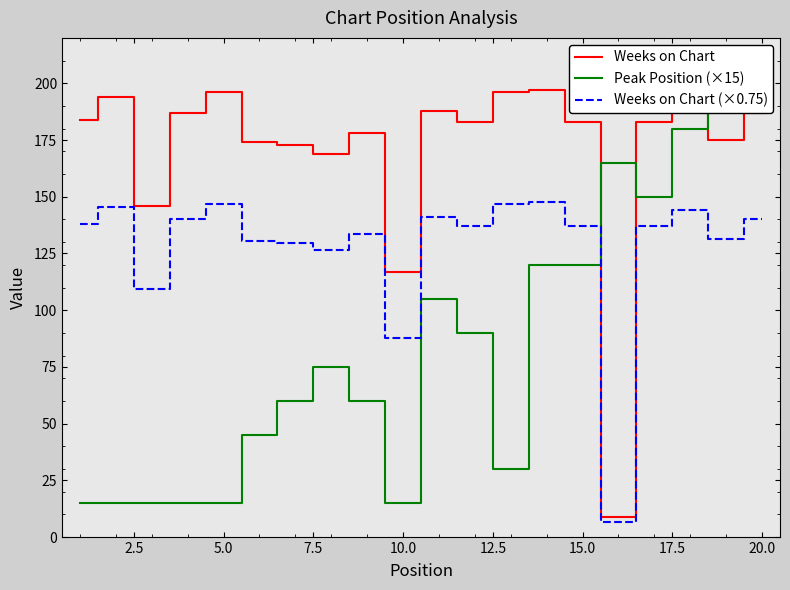

The value of Weeks on Chart at 10.0 is 117.0. True or false?

True